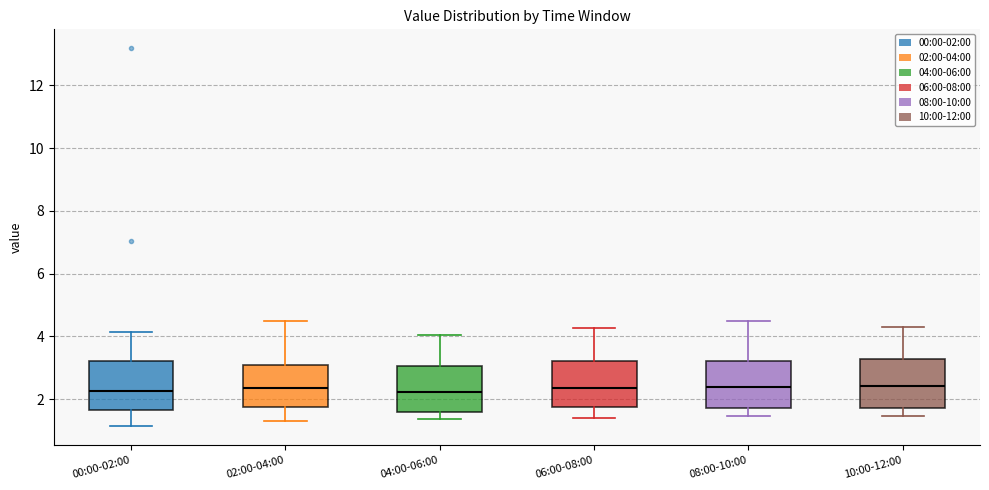

Where does the median line of the box for 06:00-08:00 sit on the y-axis? The values are not printed on the chart, so give them approximately, as read against the axis.

2.4